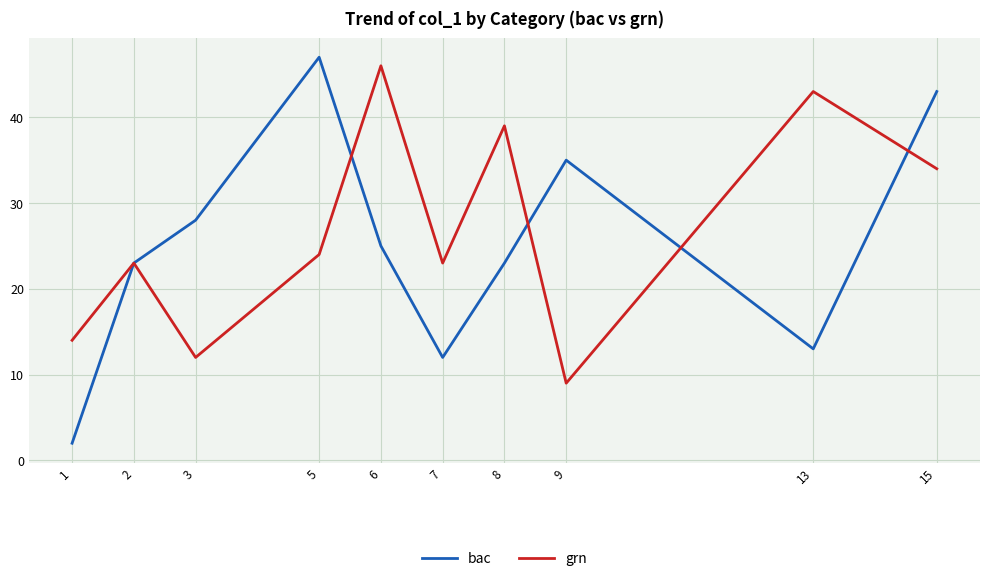

The grn series shows 21 at 8. True or false?

False